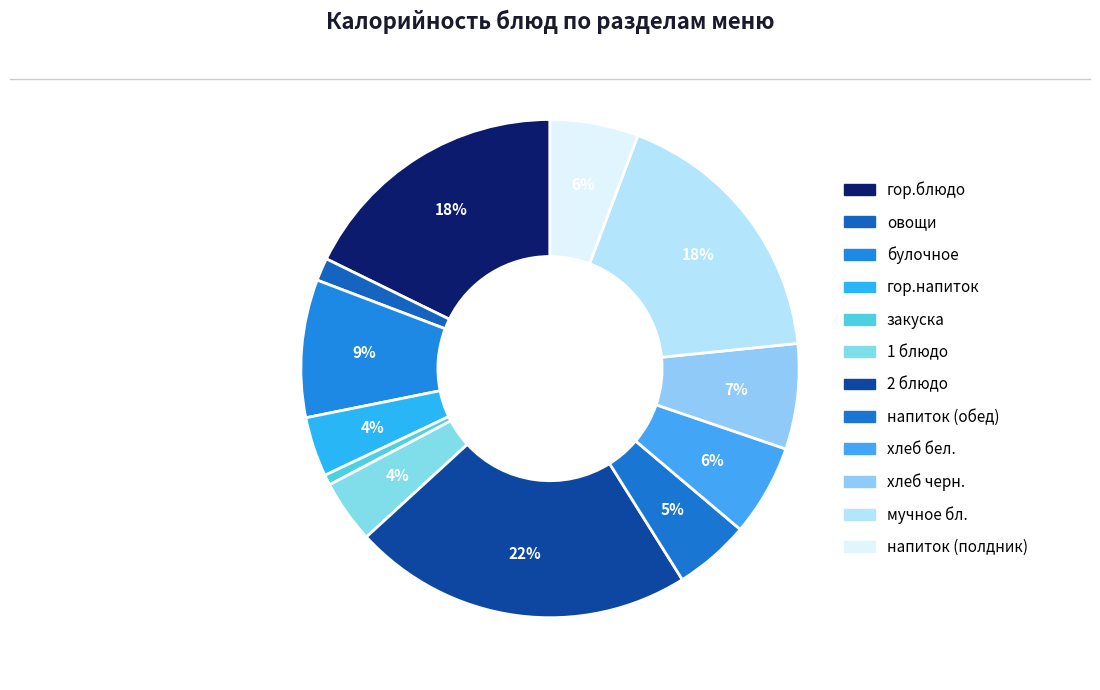

Do мучное бл. and овощи together represent more than half of the pie?

No